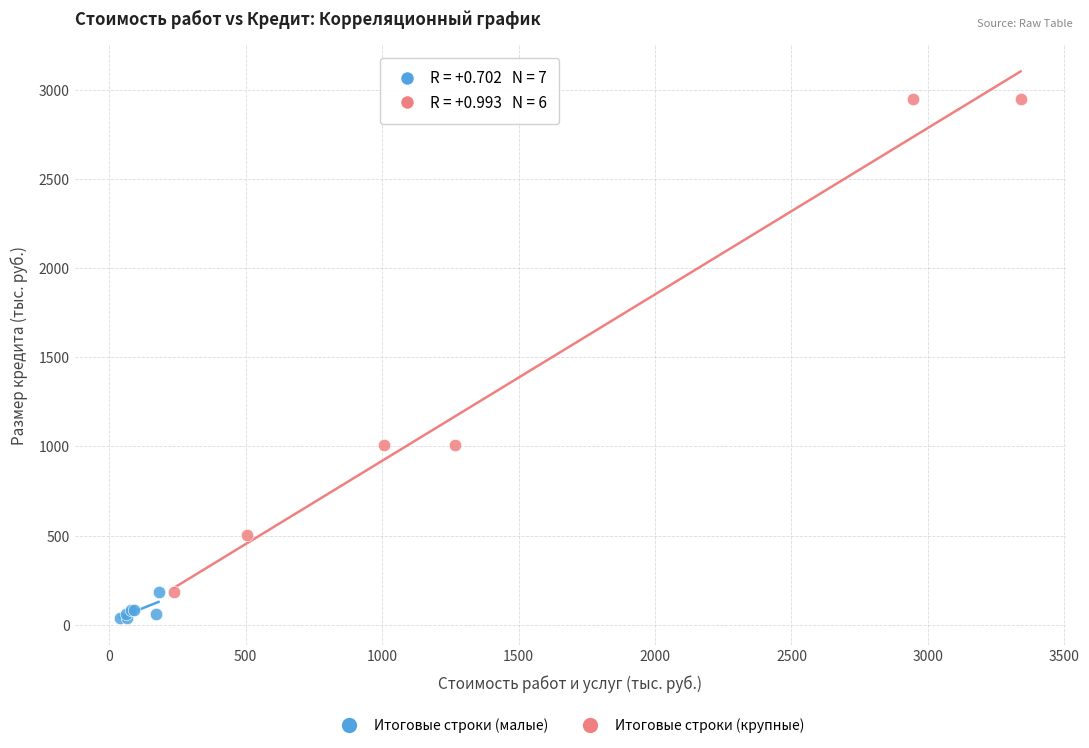

Which series reaches the minimum Y coordinate?

Итоговые строки (малые)